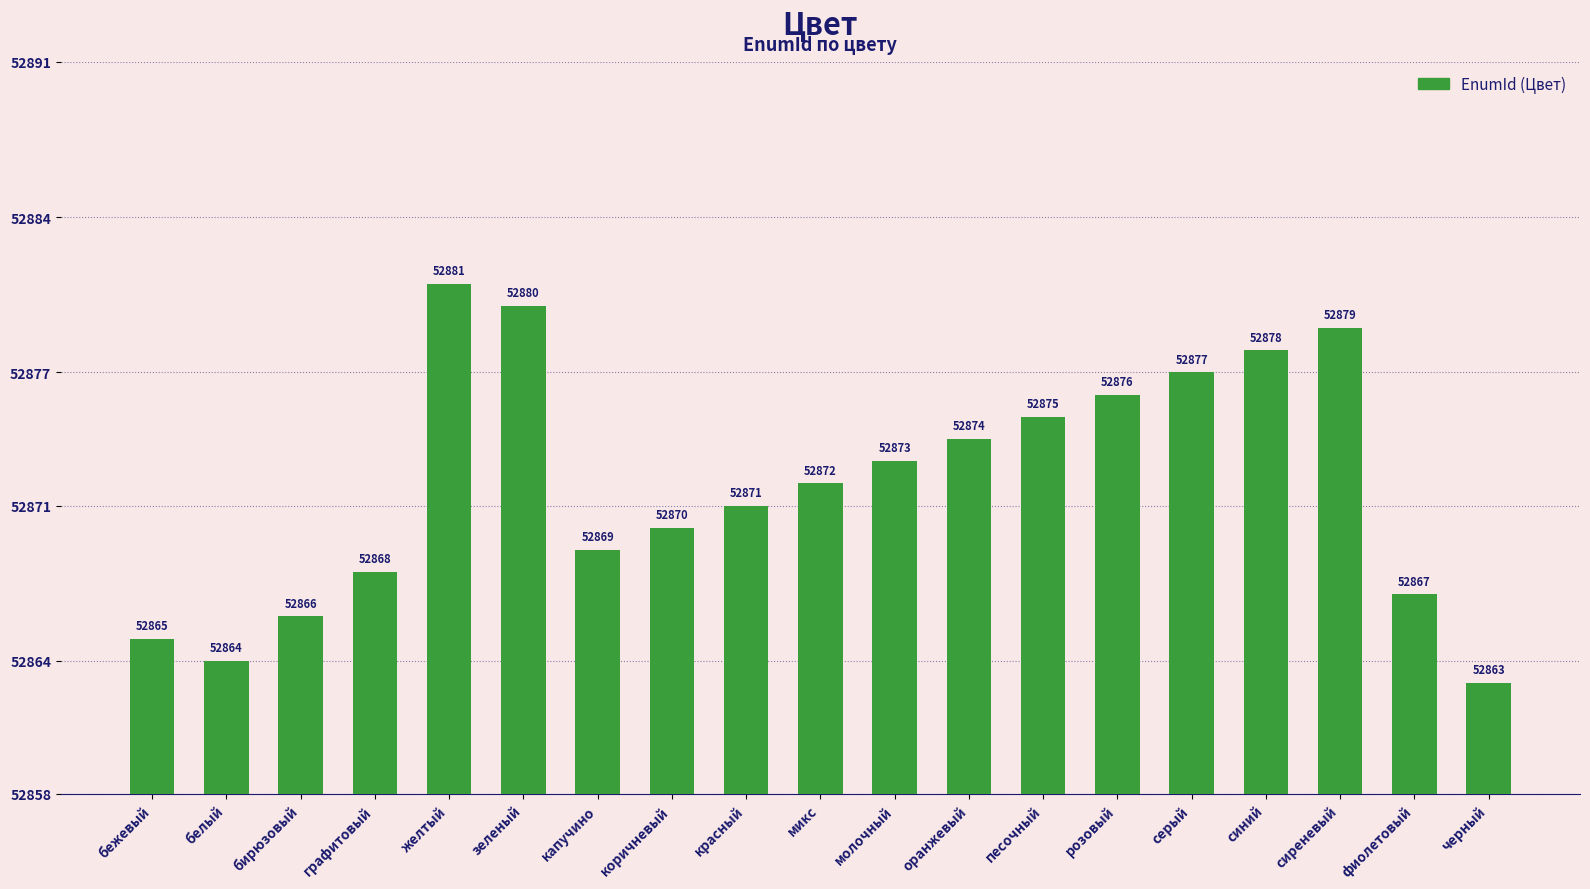

Which category has the highest value across all series?

желтый